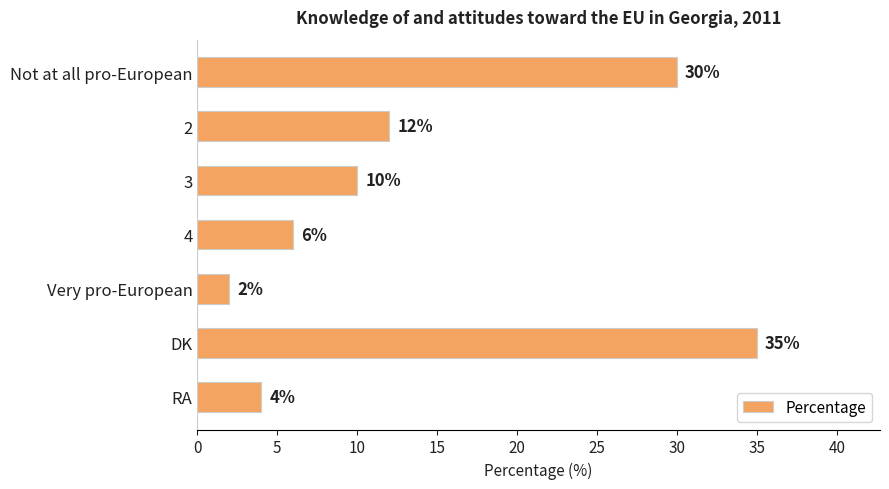

Reading top to bottom, transcribe all the data shown in this chart.

30	12	10	6	2	35	4